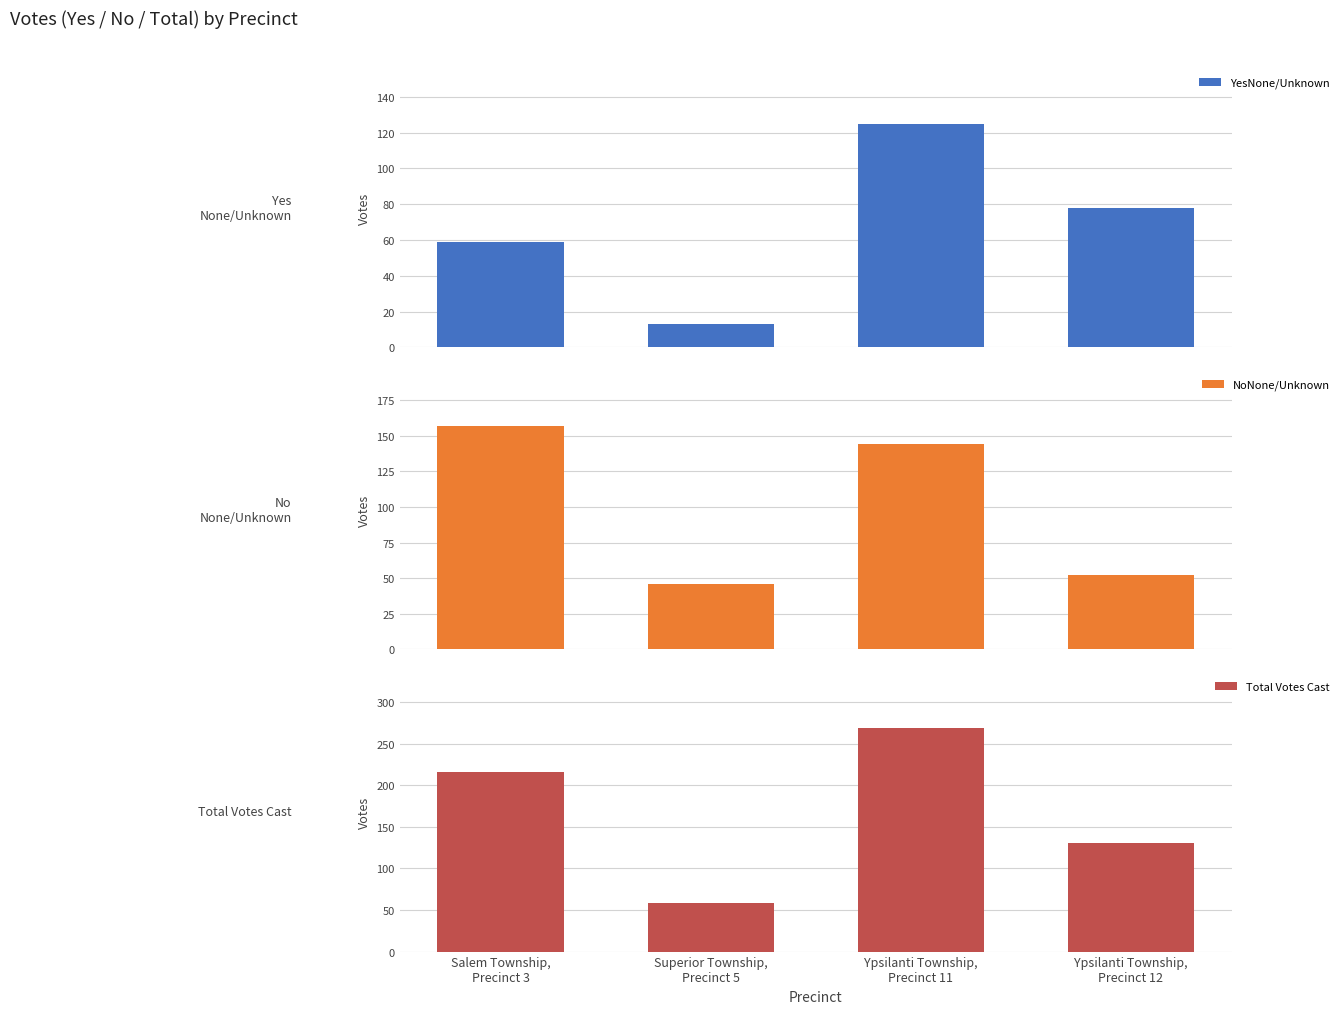

What is the difference between the highest and lowest values at Ypsilanti Township,
Precinct 11?

144